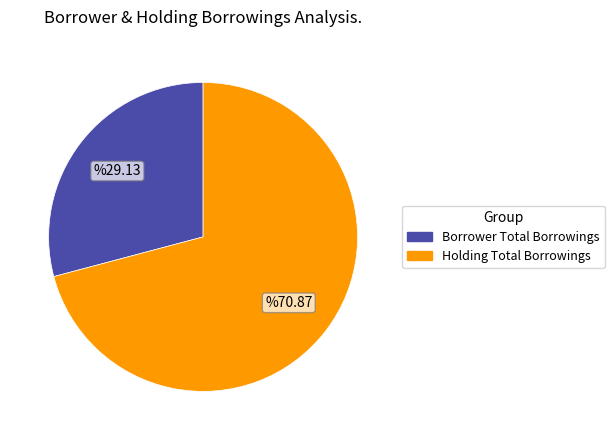

Do Borrower Total Borrowings and Holding Total Borrowings together represent more than half of the pie?

Yes